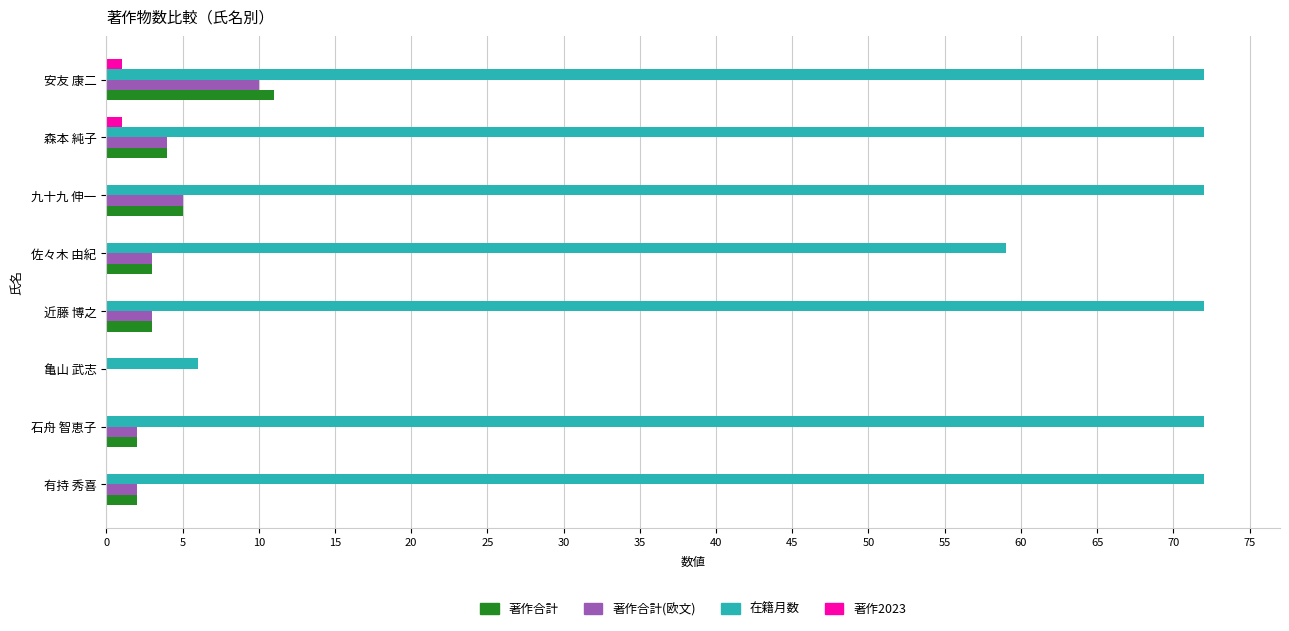

Between 亀山 武志 and 安友 康二, which series saw the biggest shift?

在籍月数